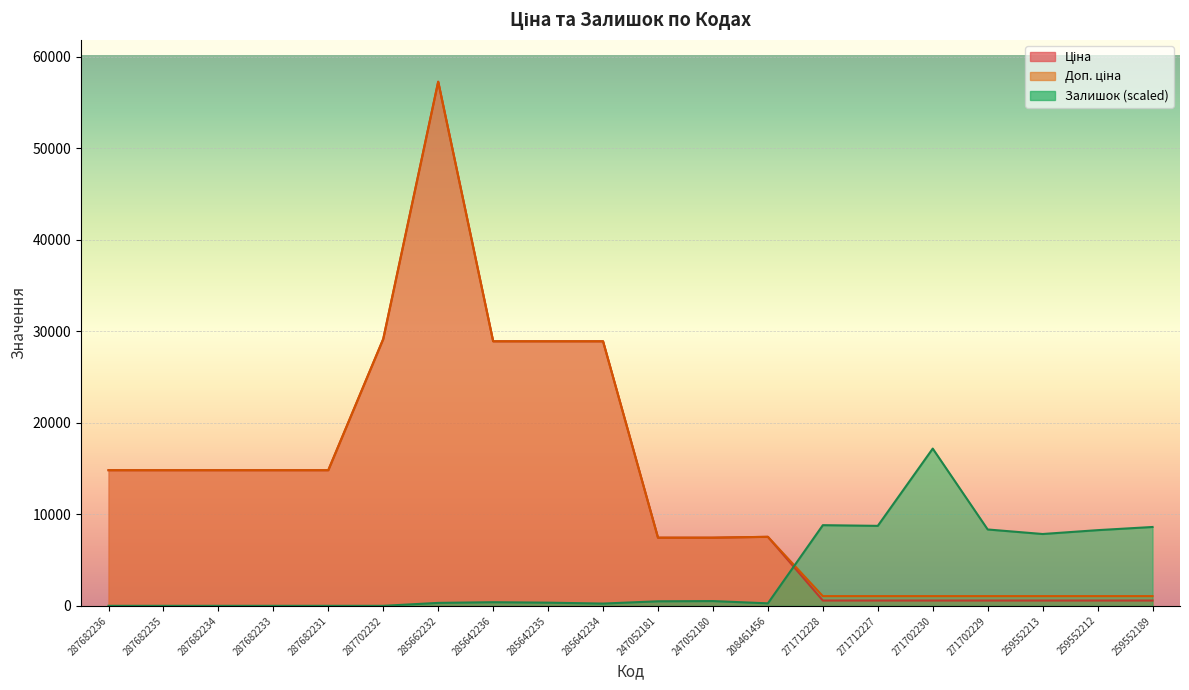

Reading left to right, what are all the values shown in this chart?

Ціна: 14817.6	14817.6	14817.6	14817.6	14817.6	29152.3	57258.0	28901.7	28901.7	28901.7	7444.6	7444.6	7539.3	578.1	578.1	578.1	578.1	578.1	578.1	578.1
Доп. ціна: 14817.6	14817.6	14817.6	14817.6	14817.6	29152.3	57258.0	28901.7	28901.7	28901.7	7444.6	7444.6	7539.3	1060.0	1060.0	1060.0	1060.0	1060.0	1060.0	1060.0
Залишок: 0.0	0.0	0.0	0.0	0.0	0.0	321.8	396.0	346.5	247.5	495.0	519.8	272.3	8811.5	8737.2	17177.4	8341.2	7846.2	8266.9	8613.5